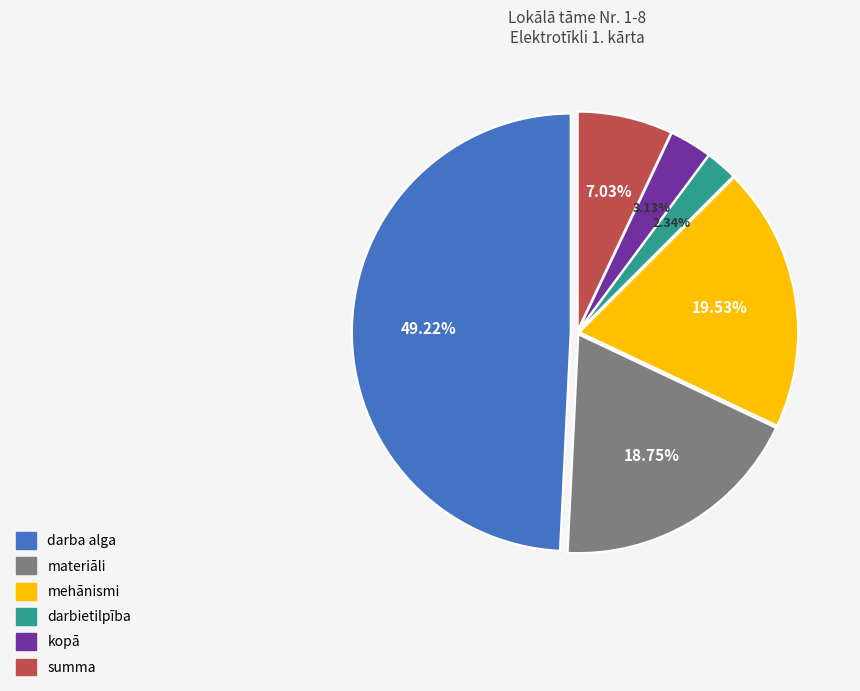

Which category has the smallest portion of the pie?

darbietilpība